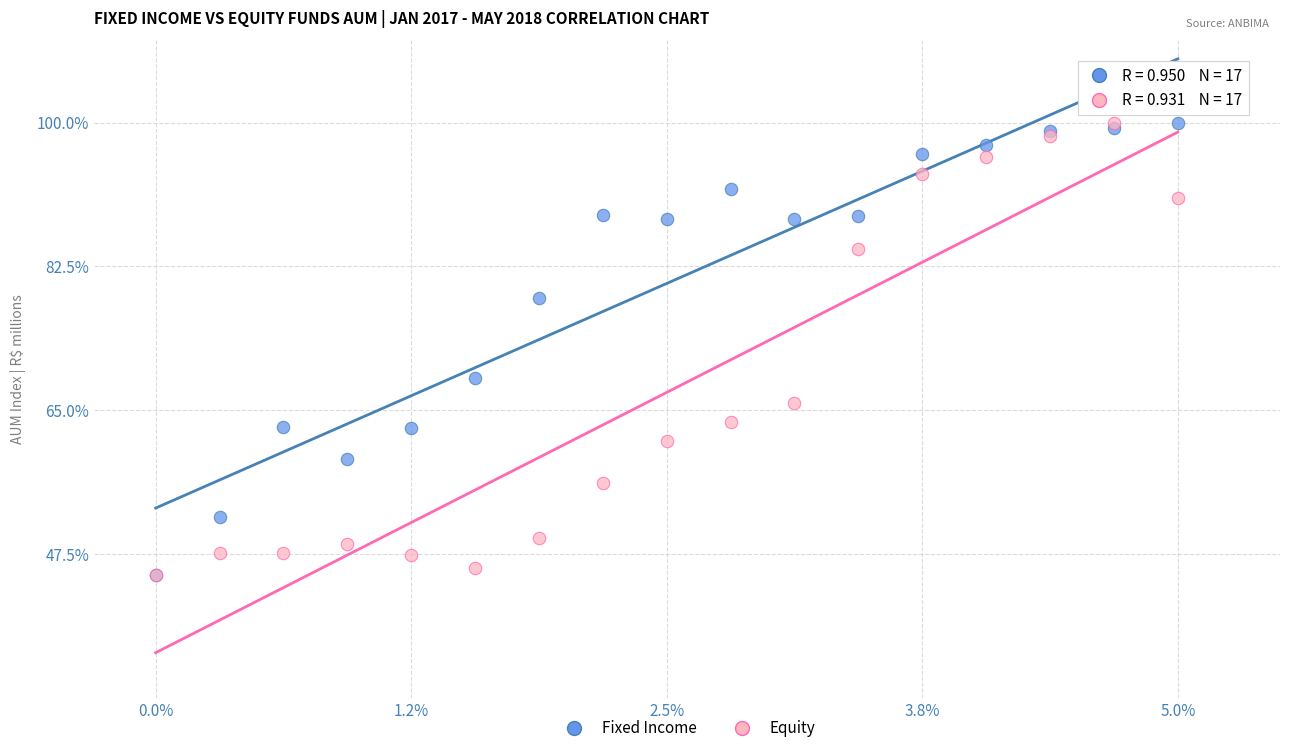

In the Fixed Income series, what Y value is closest to 72?

68.9